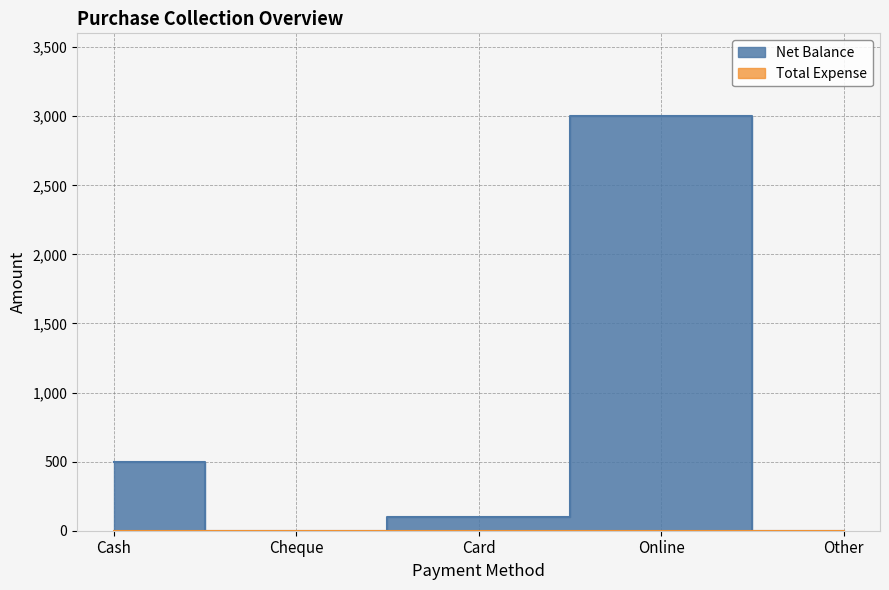

Reading left to right, list all the values displayed in this chart.

500	0	100	3000	0